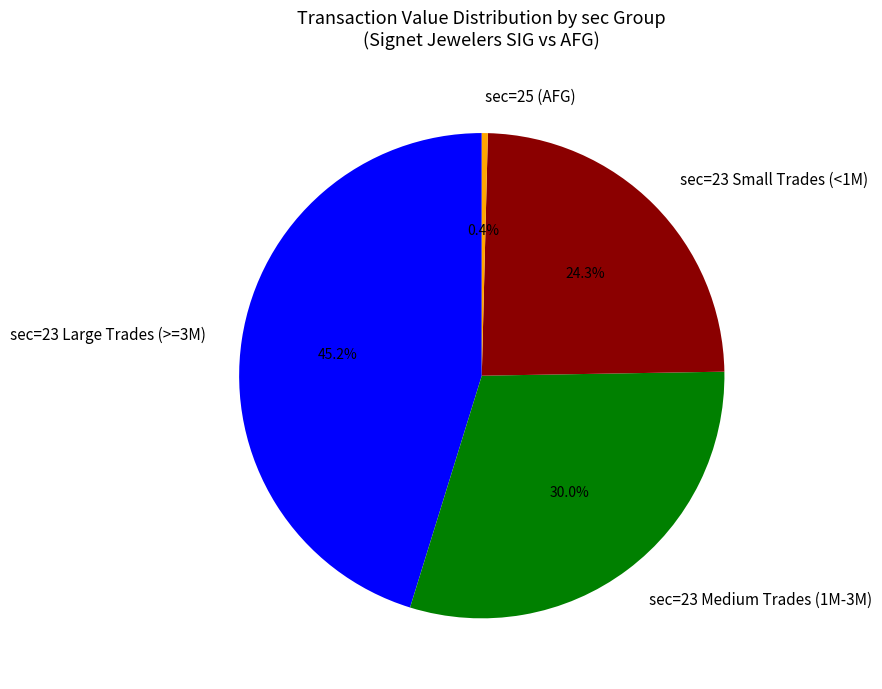

Does any single category account for the majority?

No